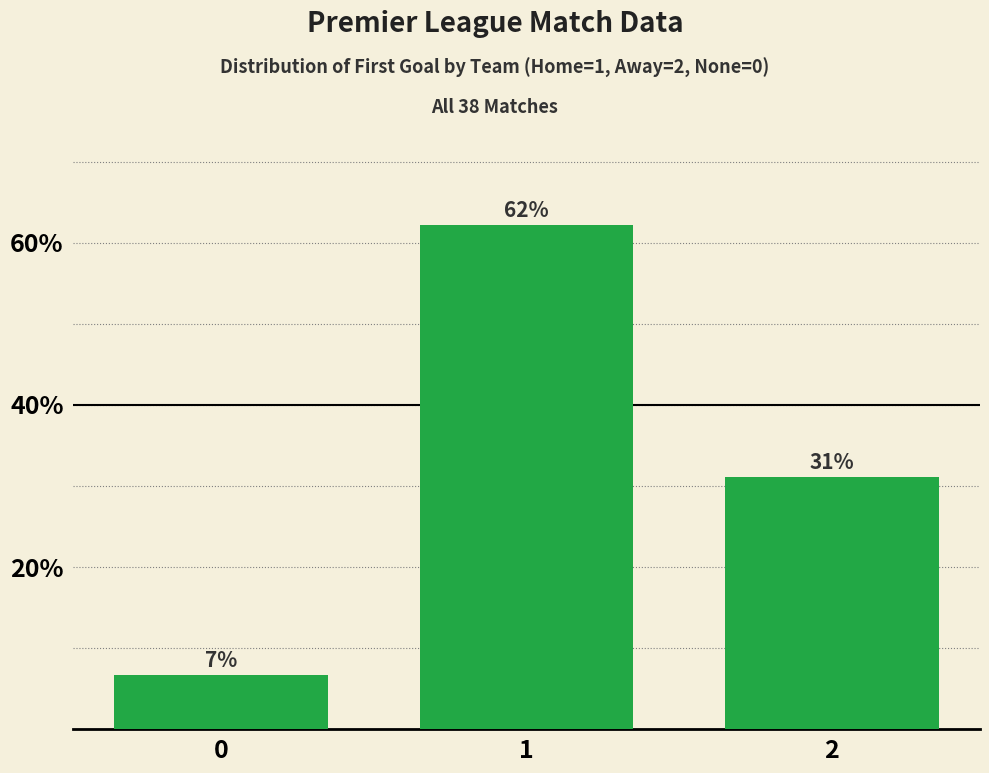

What is the value of the 2nd bar from the left?

62.2